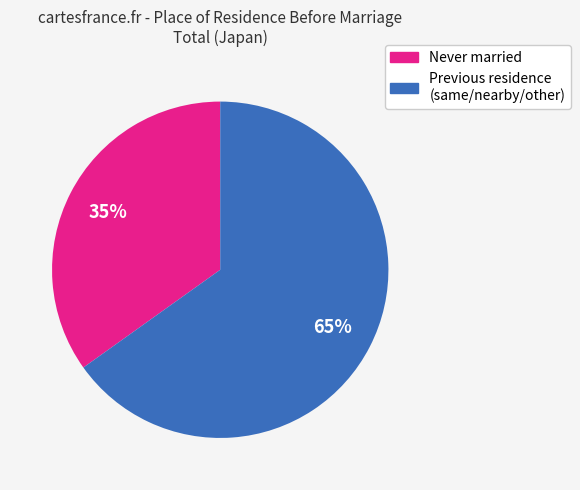

Is there any slice that represents more than half of the pie?

Yes